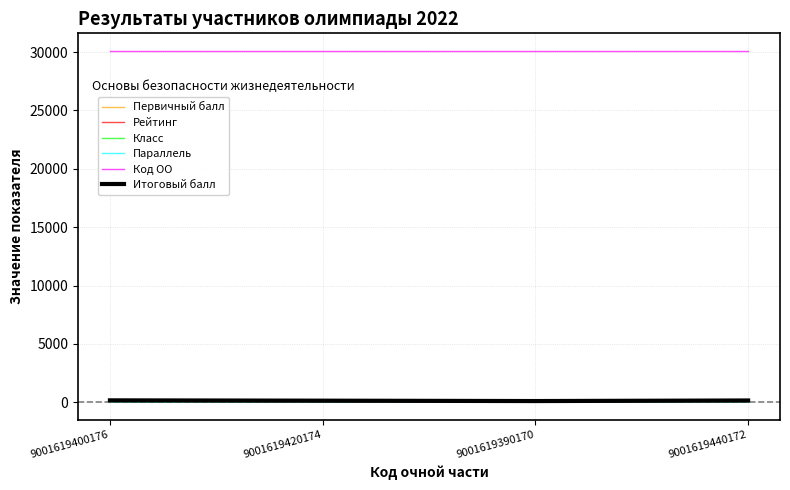

Reading left to right, extract all data points from this chart.

Первичный балл: 159	131	99	148
Рейтинг: 1	2	3	1
Класс: 7	7	7	8
Параллель: 7	7	7	8
Код ОО: 30103	30103	30103	30103
Итоговый балл: 159	131	99	148